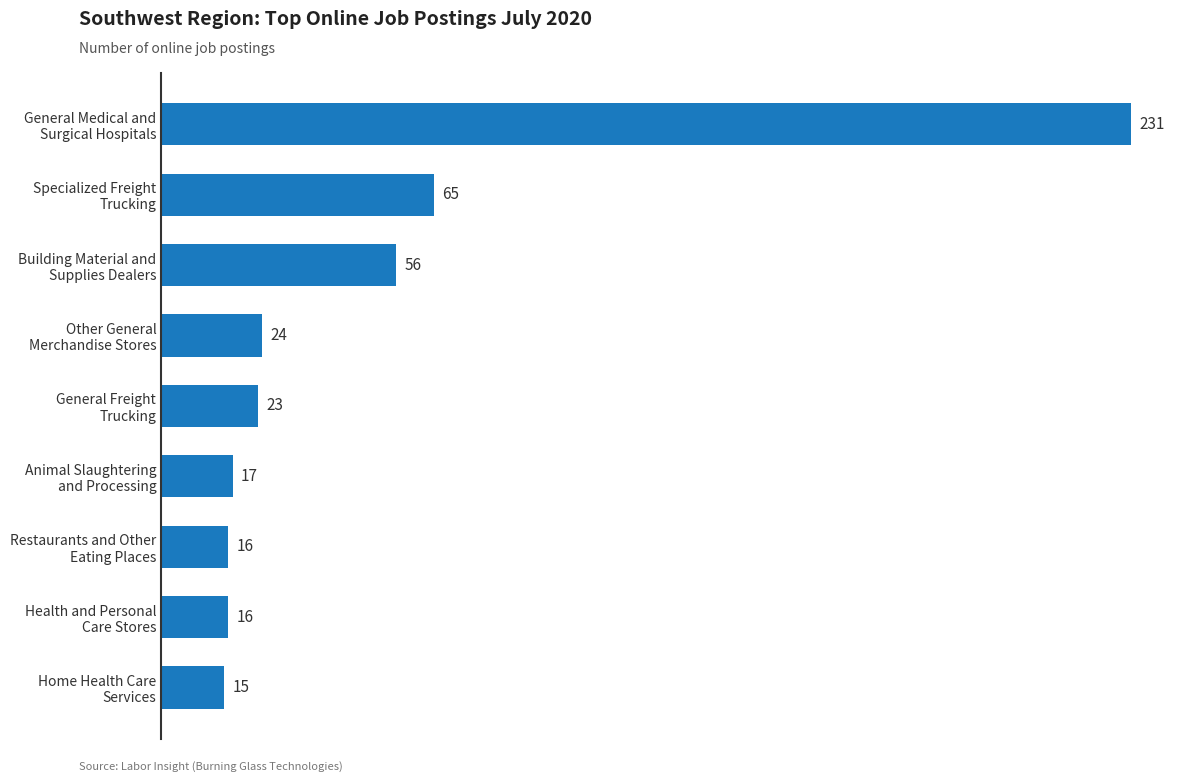

How many distinct data groups are displayed?

1